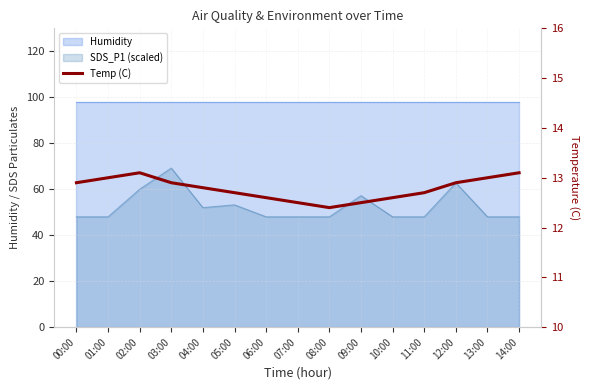

What position from the left is 12:00?

13